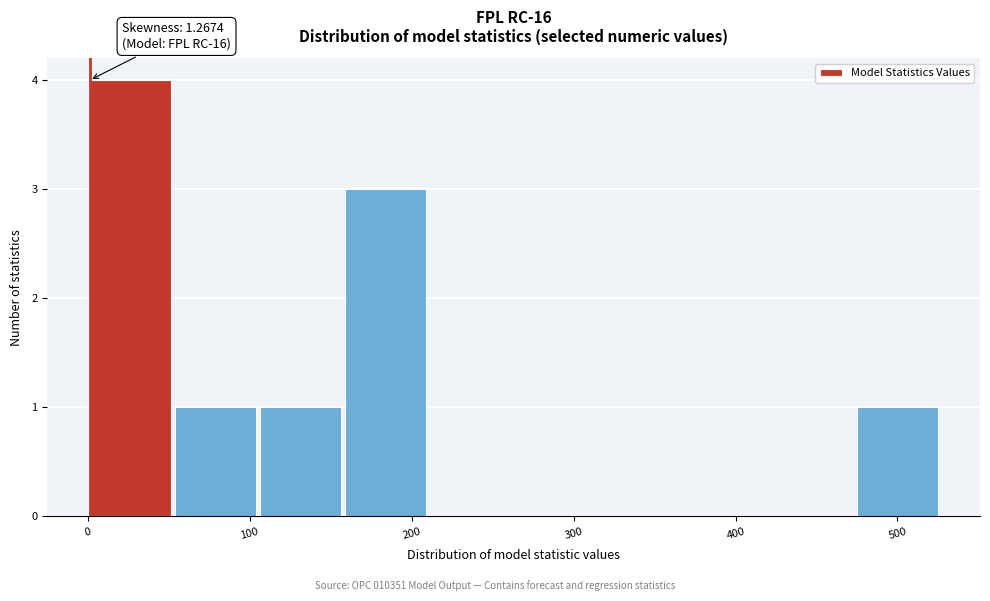

Over which range of the x-axis is the bar tallest?

0 to 50